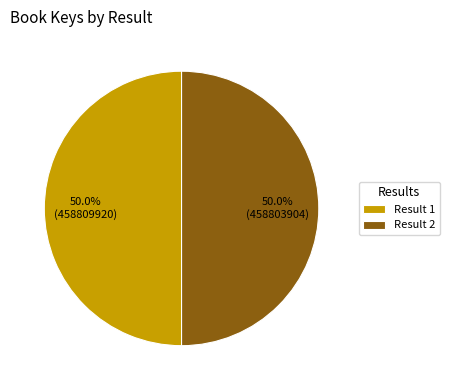

Combined, do Result 2 and Result 1 account for over 50%?

Yes